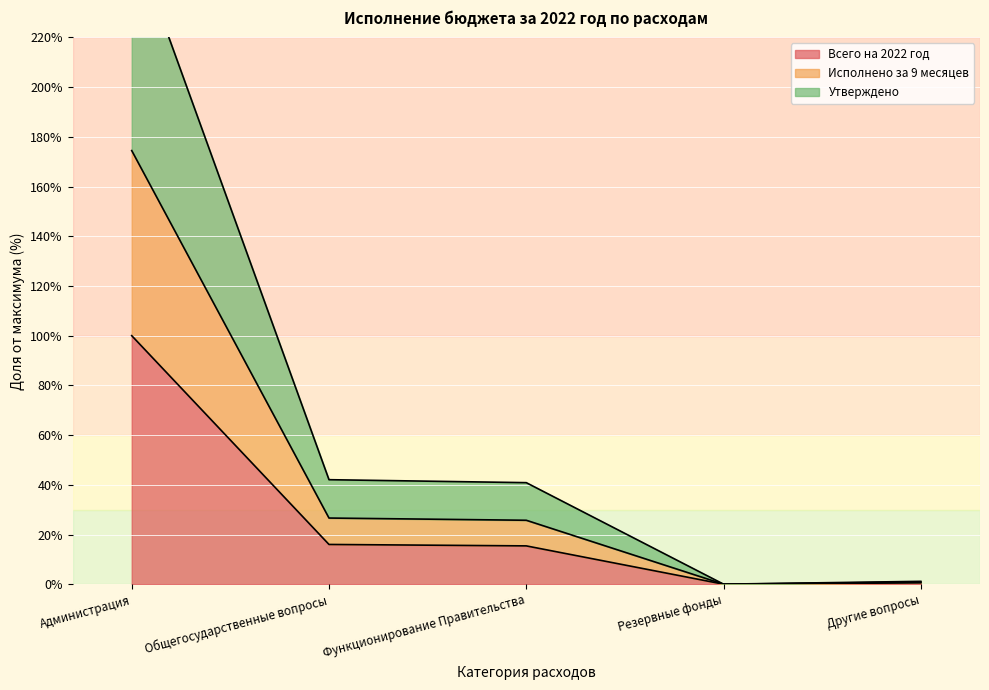

At which label does Исполнено за 9 месяцев reach its peak?

Администрация